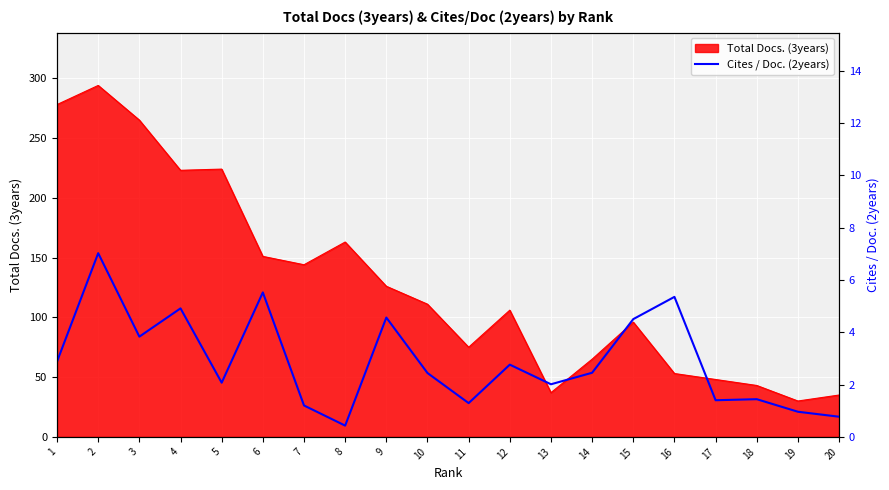

The value of Total Docs. (3years) at 8 is 163. True or false?

True